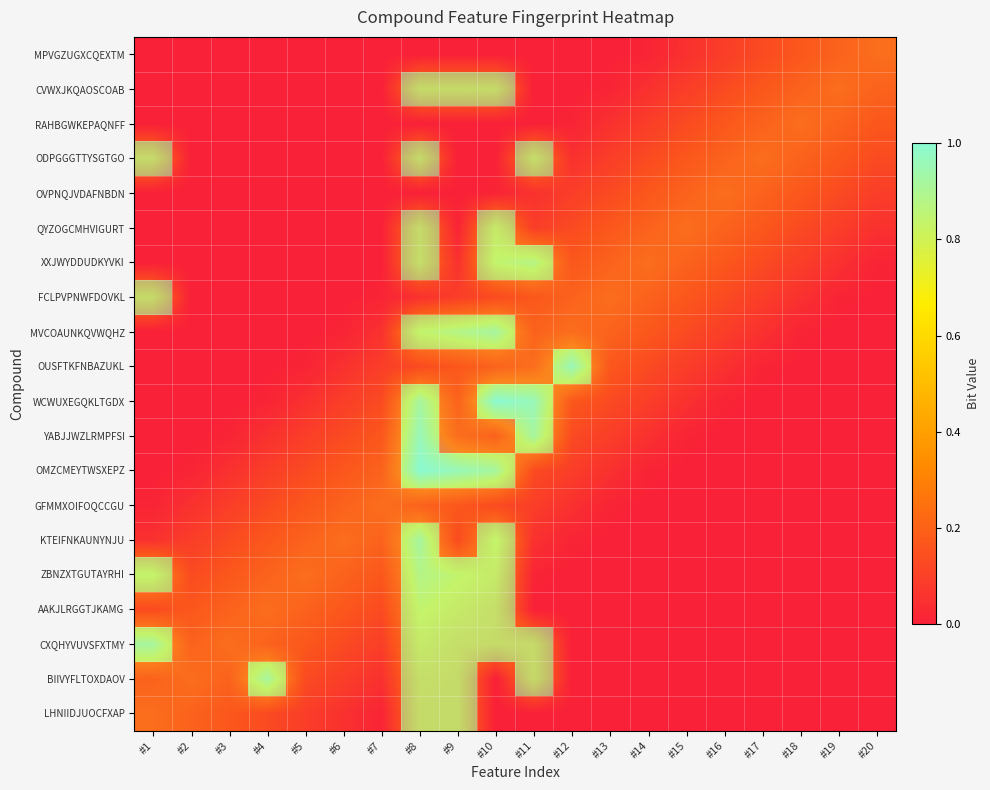

How many data points does each series have?

20